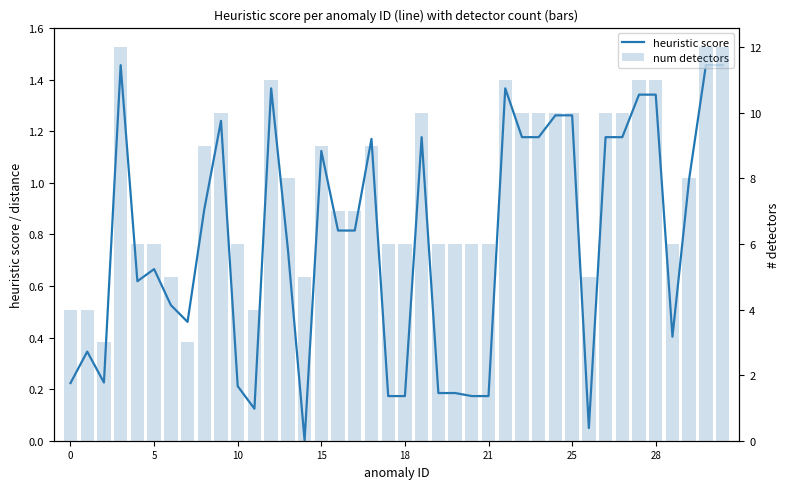

What is the difference between the second highest and second lowest values in the num detectors series?

9.0